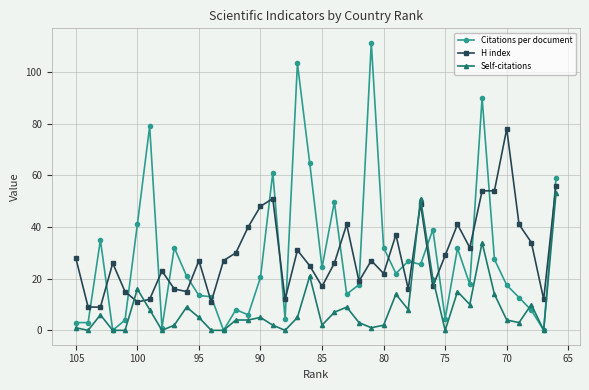

At how many categories does at least one series exceed 26?

30